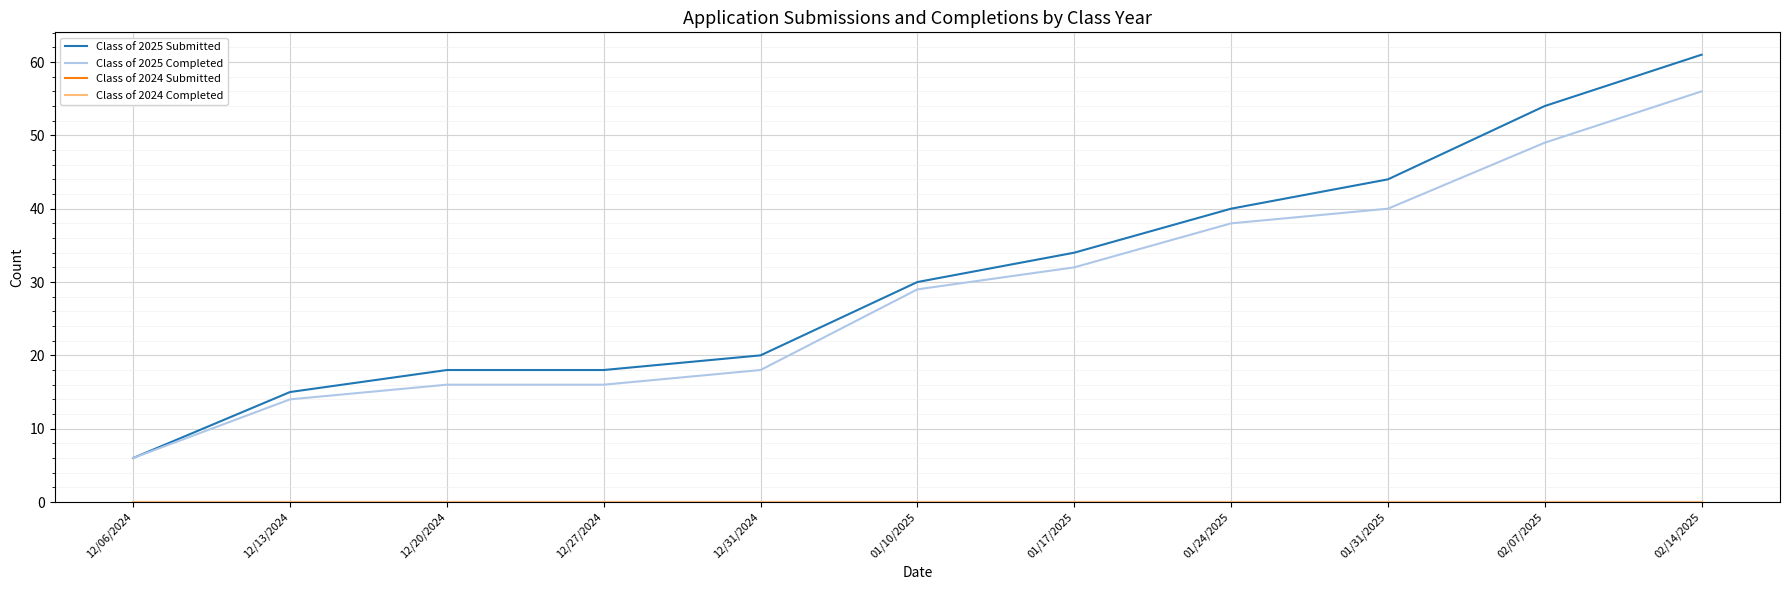

Rank the series at 12/31/2024 from highest to lowest value.

Class of 2025 Submitted, Class of 2025 Completed, Class of 2024 Submitted, Class of 2024 Completed